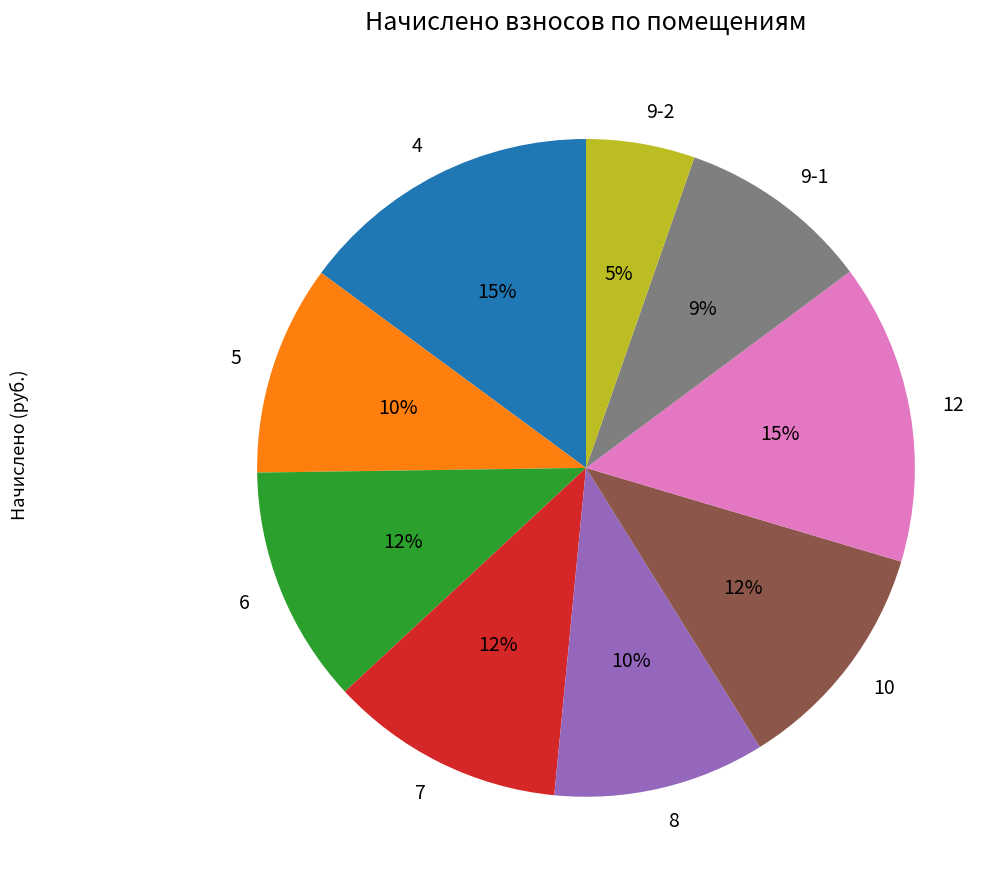

Which category has the smallest portion of the pie?

9-2